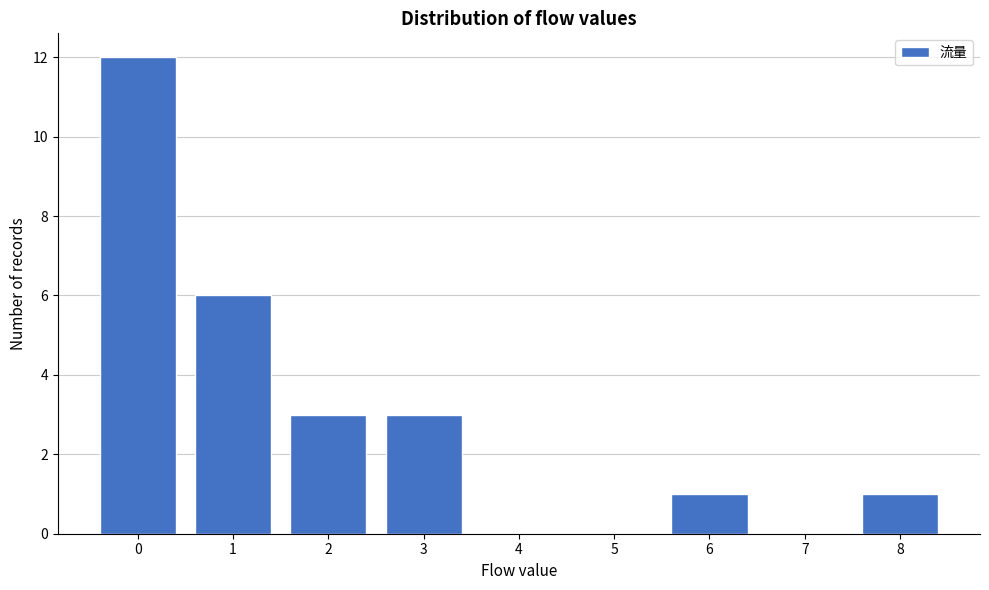

Which range on the x-axis has the tallest bar?

-0.5 to 0.5